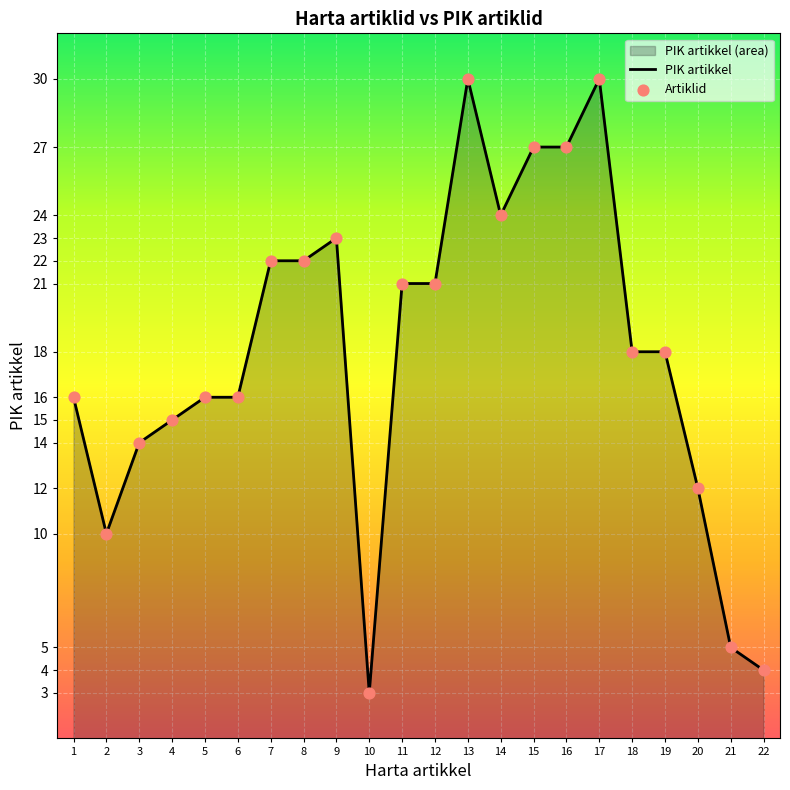

Which series has the largest total across all categories?

PIK artikkel